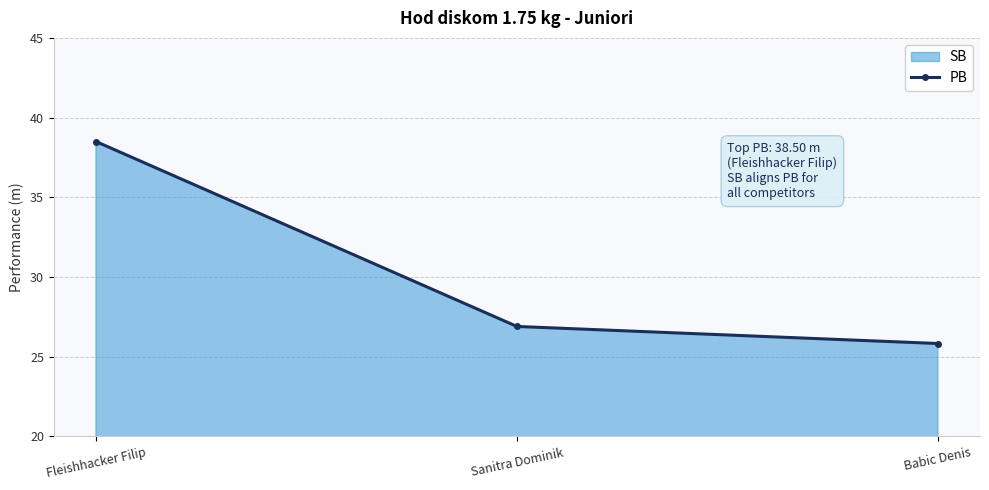

Reading right to left, list all the values displayed in this chart.

25.8	26.9	38.5